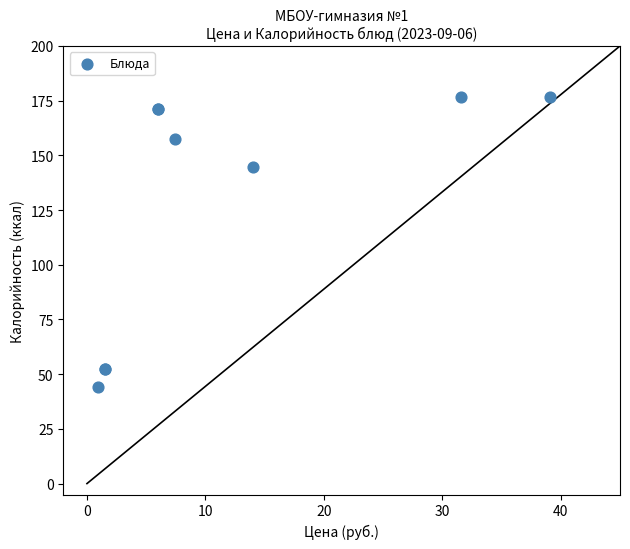

What Y value in the scatter plot is closest to 110?

144.6